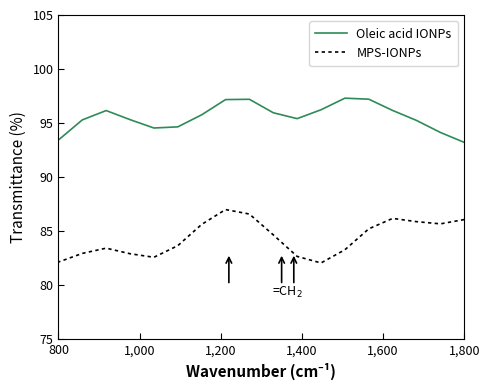

What is the difference between the second highest and minimum values in the Oleic acid IONPs series?

4.0